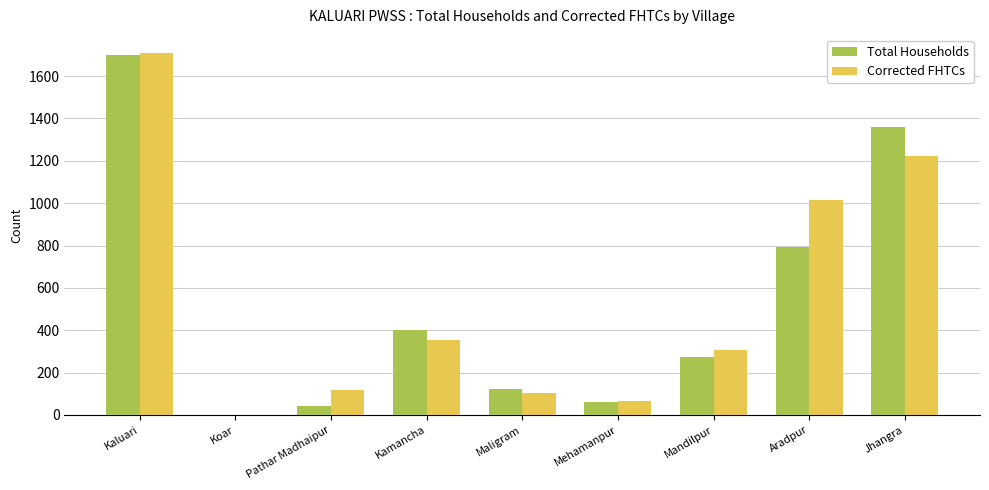

At which label does Total Households reach its peak?

Kaluari